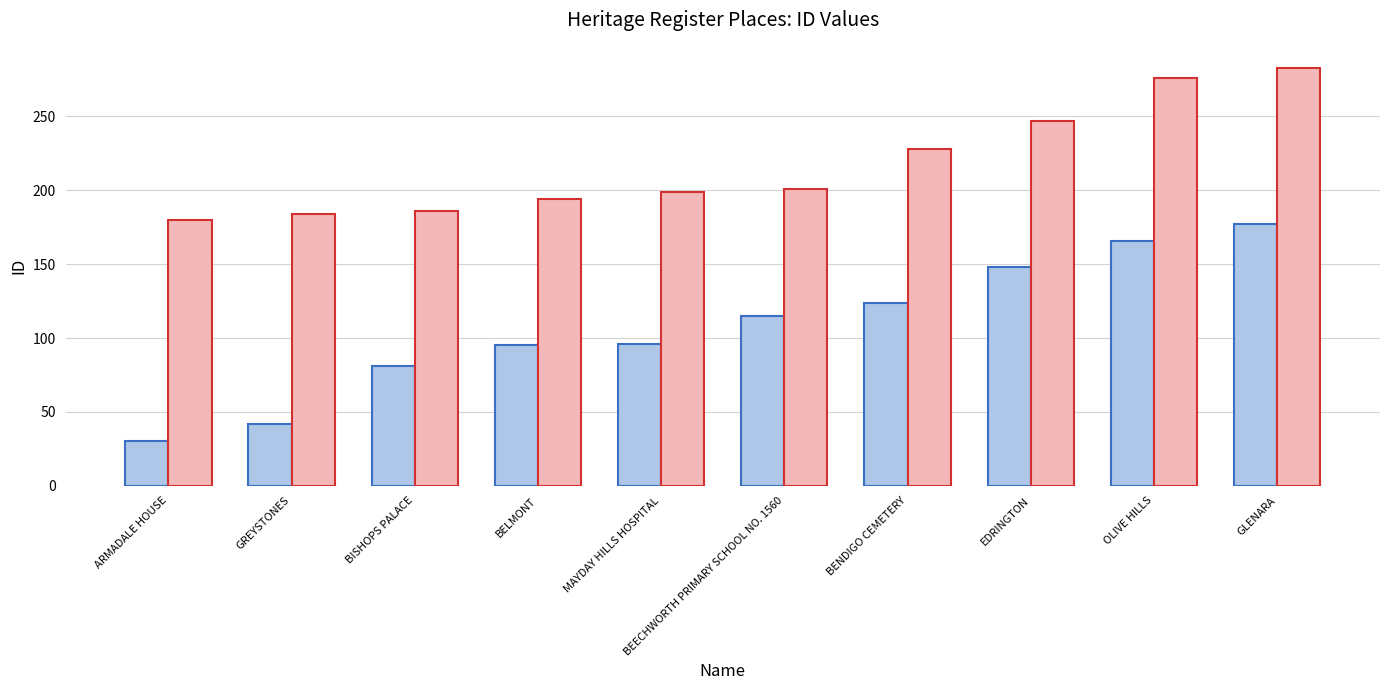

At which category is the sum across all series the highest?

GLENARA